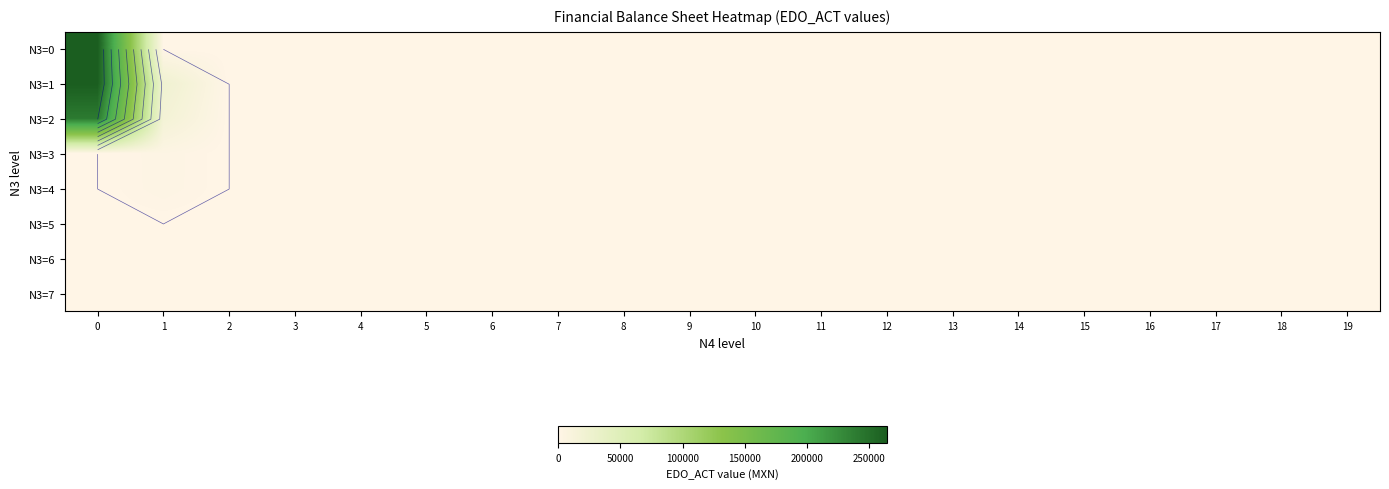

Which series has the largest range (max minus min)?

N3=0